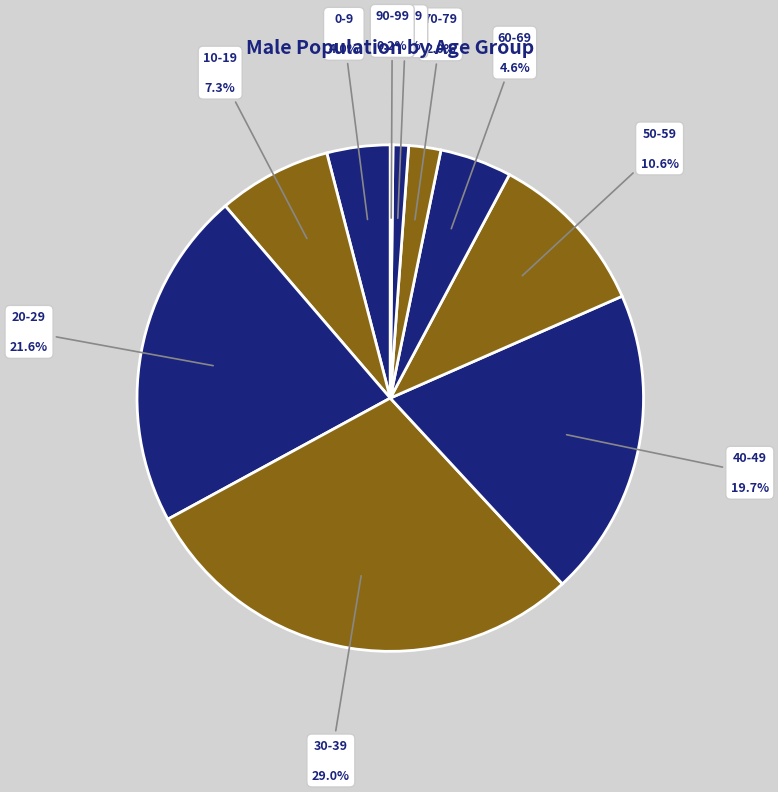

What percentage is NOT represented by 0-9?

96.0%